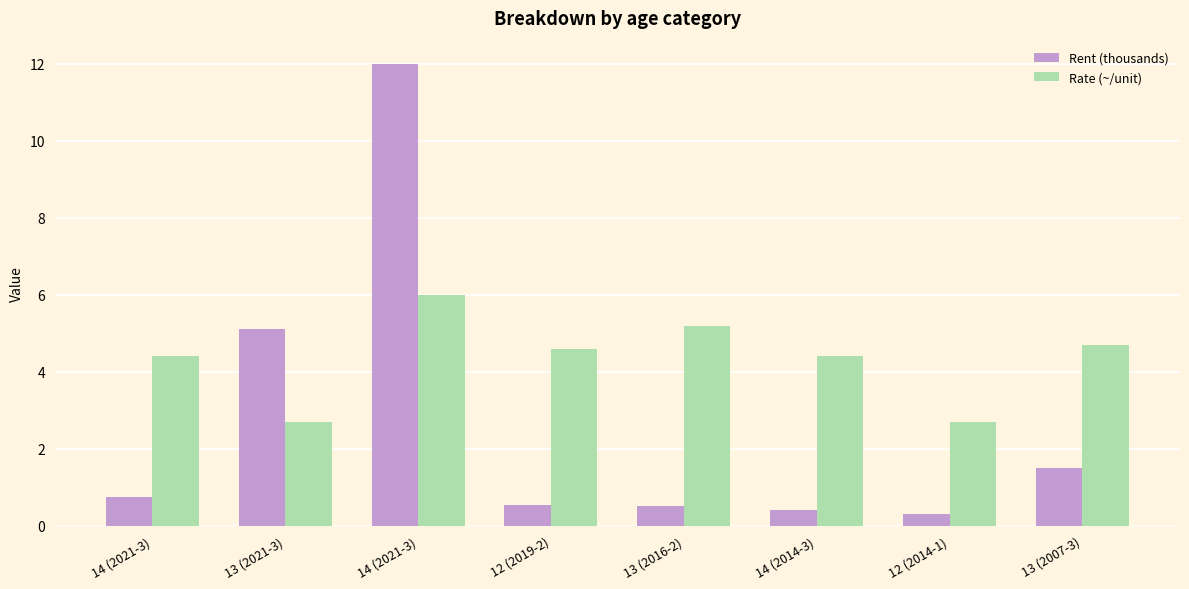

Which series has the largest range (max minus min)?

Rent (thousands)